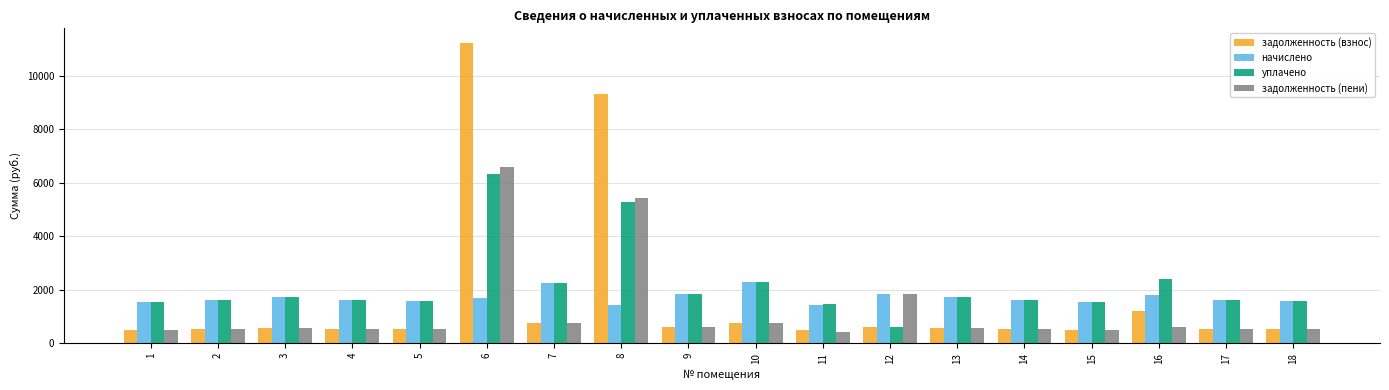

What is the total value across all series at 11?

3822.4